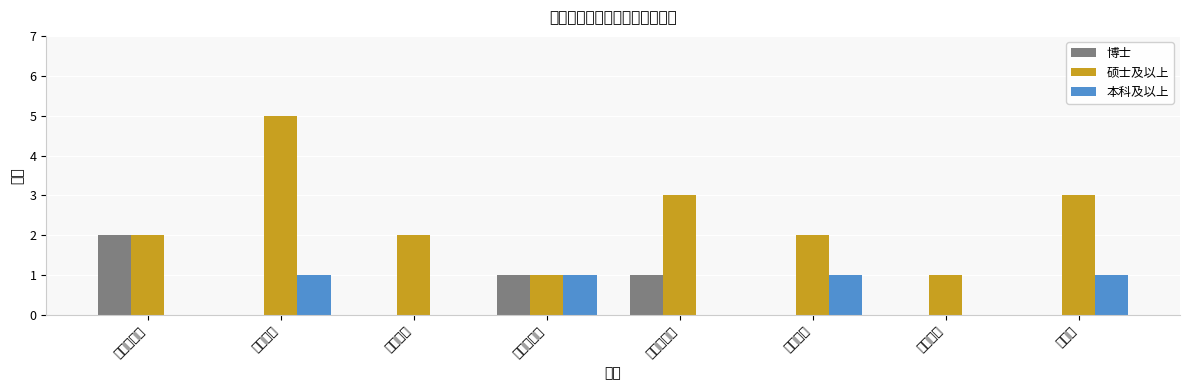

Which series has the largest range (max minus min)?

硕士及以上